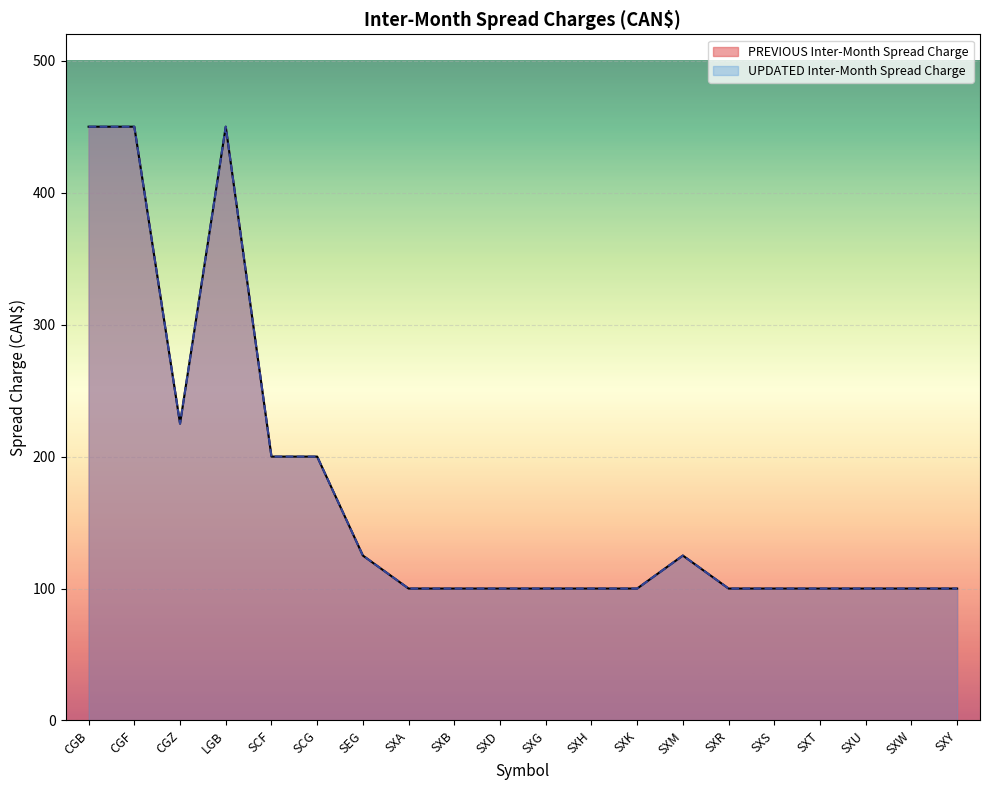

The UPDATED Inter-Month Spread Charge series shows 318 at SCG. True or false?

False